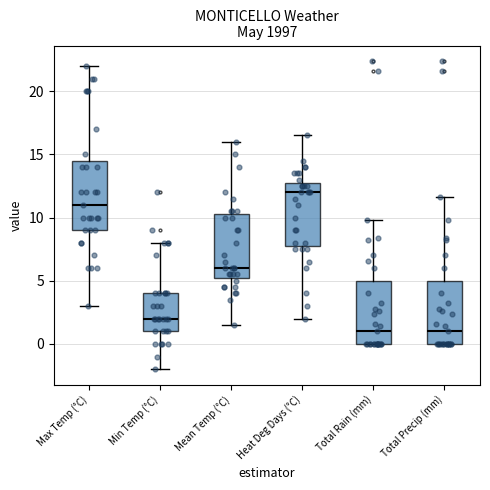

Reading left to right, read every box against the y-axis: the position of its median line, the range the box covers, and the ends of its whiskers. The values are not printed on the chart, so give them approximately, as read against the axis.

Max Temp (°C): median 11.0, box 9.0 to 14.5, whiskers 3.0 to 22.0
Min Temp (°C): median 2.0, box 1.0 to 4.0, whiskers -2.0 to 8.0
Mean Temp (°C): median 6.0, box 5.5 to 10.5, whiskers 1.5 to 16.0
Heat Deg Days (°C): median 12.0, box 8.0 to 13.0, whiskers 2.0 to 16.5
Total Rain (mm): median 1.0, box 0.0 to 5.0, whiskers 0.0 to 10.0
Total Precip (mm): median 1.0, box 0.0 to 5.0, whiskers 0.0 to 11.5